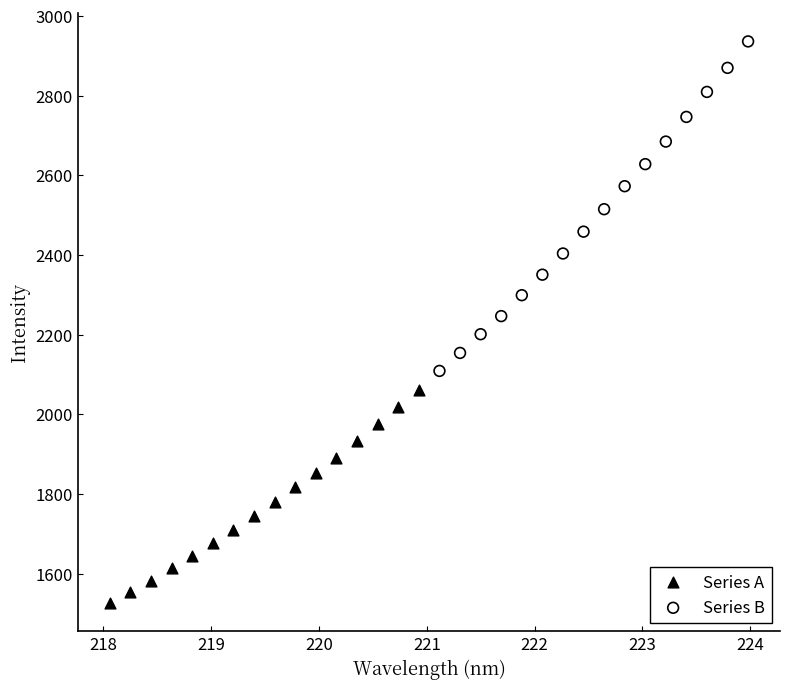

What are all the series names shown in the legend?

Series A, Series B